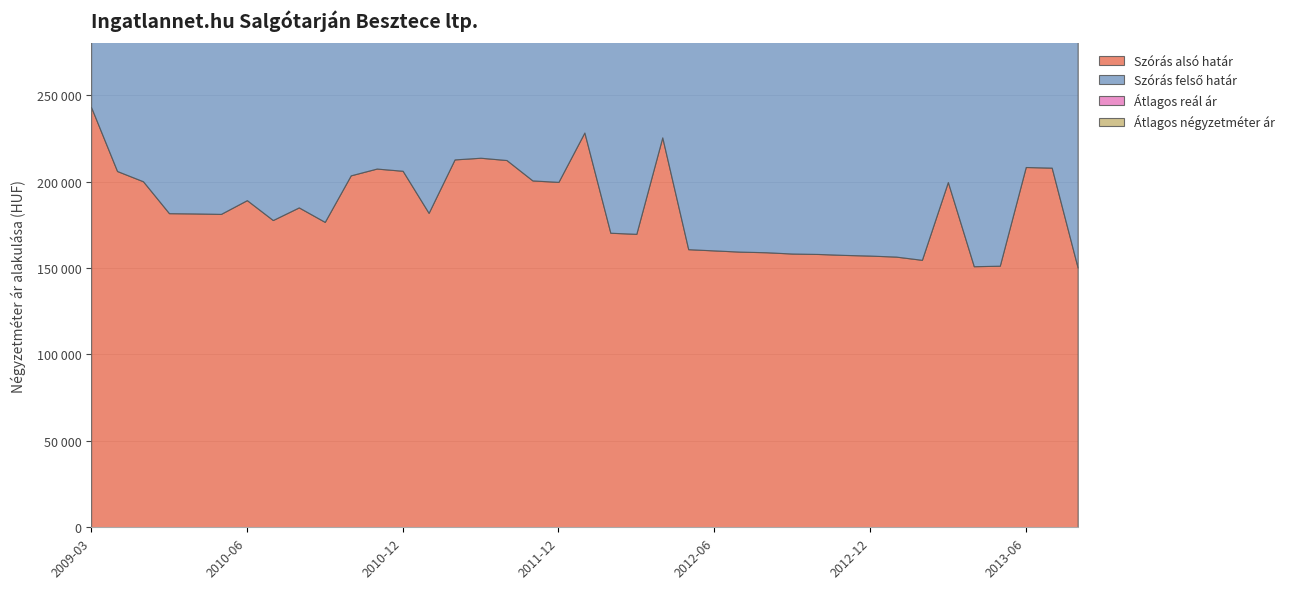

Which category has the highest value across all series?

2009-03